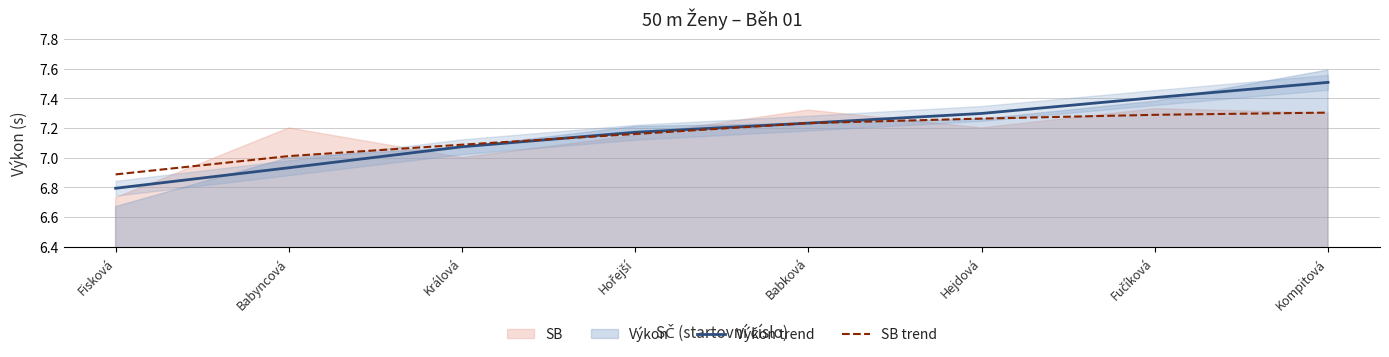

What is the total value across all series at Babyncová?

13.9